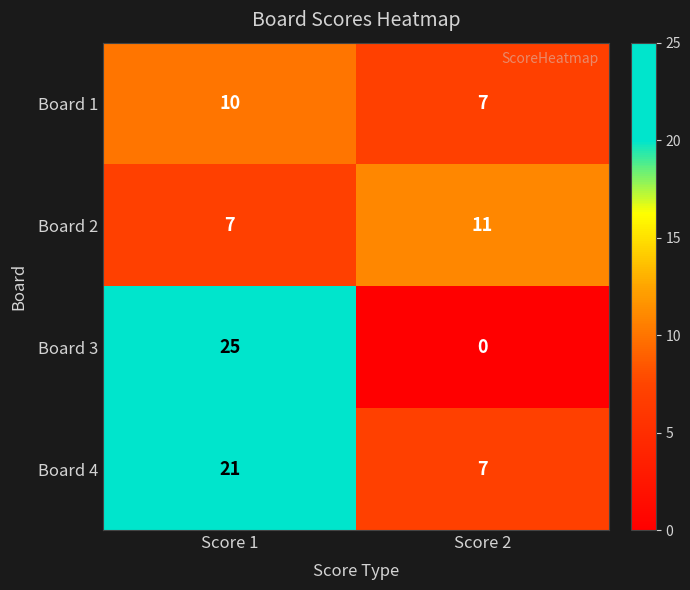

What is the difference between the maximum and minimum values in the Board 3 series?

25